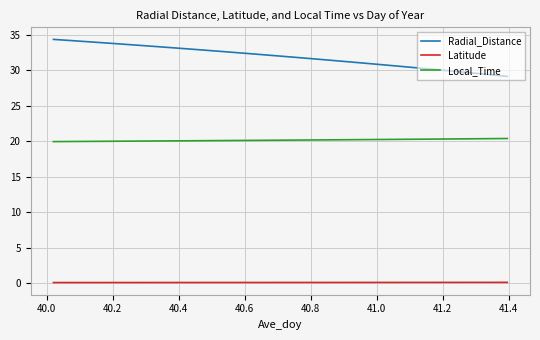

Which series has the largest total across all categories?

Radial_Distance